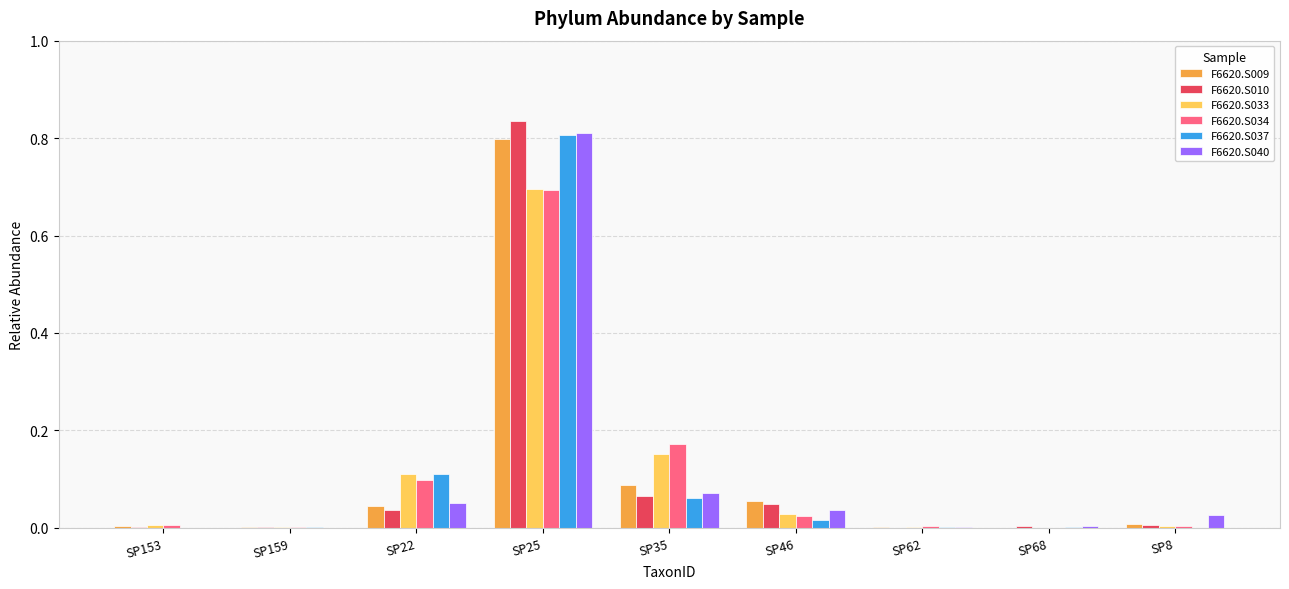

The F6620.S010 series shows 0.0 at SP159. True or false?

True